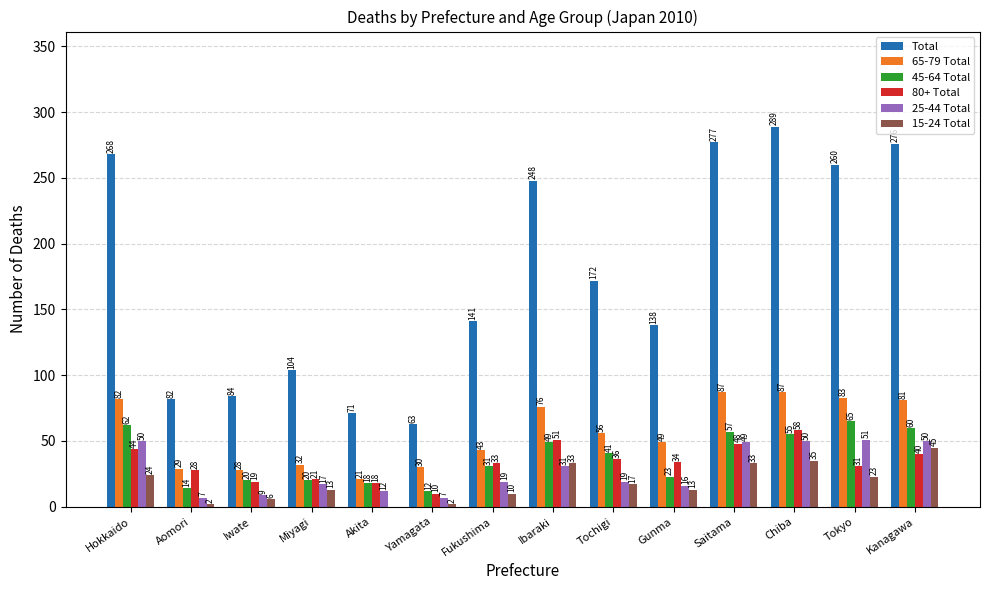

Reading left to right, what are all the values shown in this chart?

Total: 268	82	84	104	71	63	141	248	172	138	277	289	260	276
65-79 Total: 82	29	28	32	21	30	43	76	56	49	87	87	83	81
45-64 Total: 62	14	20	20	18	12	31	49	41	23	57	55	65	60
80+ Total: 44	28	19	21	18	10	33	51	36	34	48	58	31	40
25-44 Total: 50	7	9	17	12	7	19	31	19	16	49	50	51	50
15-24 Total: 24	2	6	13	0	2	10	33	17	13	33	35	23	45